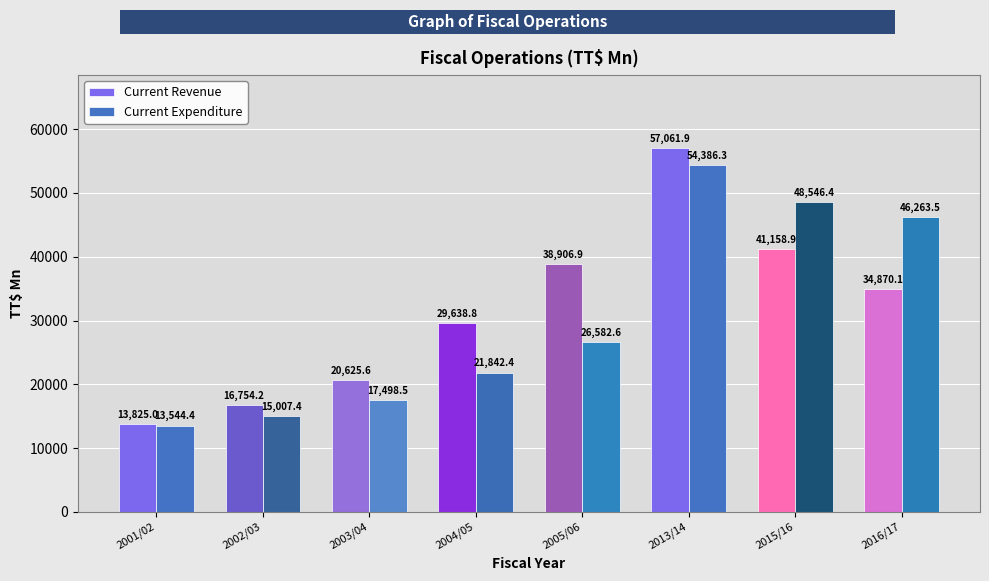

What is the minimum value for Current Expenditure?

13544.4